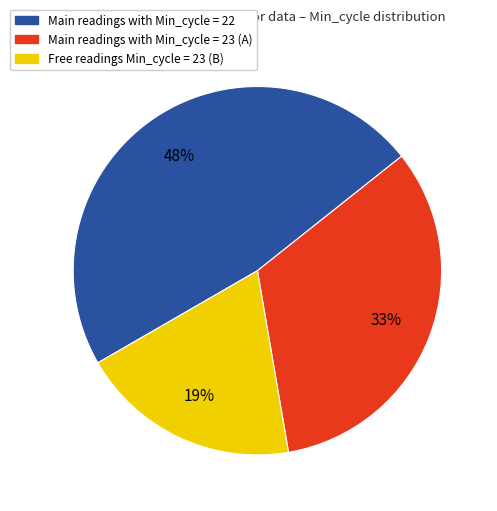

To the nearest percent, what is the average slice percentage?

33%